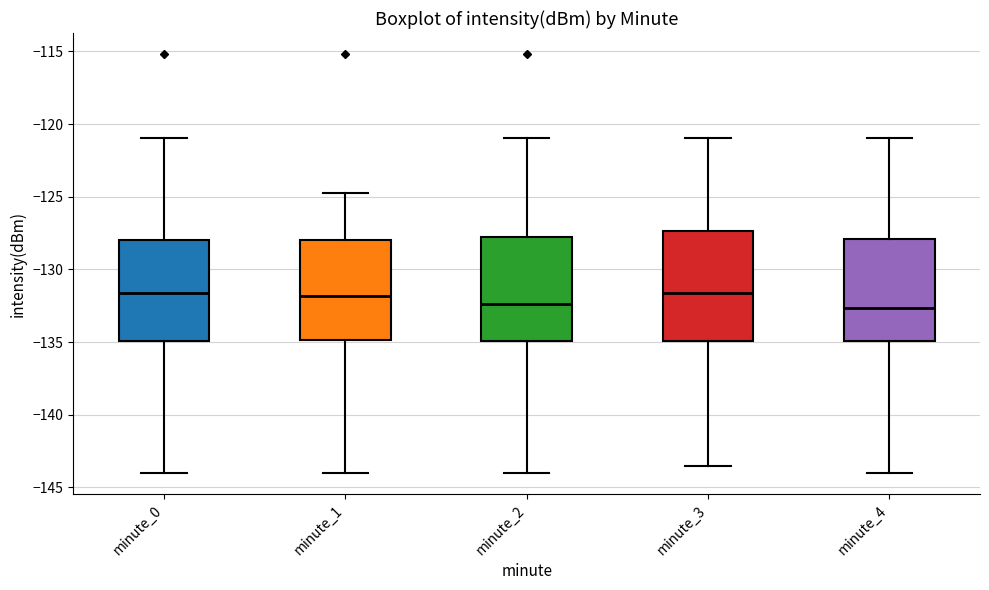

Reading left to right, read every box against the y-axis: the position of its median line, the range the box covers, and the ends of its whiskers. The values are not printed on the chart, so give them approximately, as read against the axis.

minute_0: median -131.5, box -135.0 to -128.0, whiskers -144.0 to -121.0
minute_1: median -132.0, box -135.0 to -128.0, whiskers -144.0 to -124.5
minute_2: median -132.5, box -135.0 to -128.0, whiskers -144.0 to -121.0
minute_3: median -131.5, box -135.0 to -127.5, whiskers -143.5 to -121.0
minute_4: median -132.5, box -135.0 to -128.0, whiskers -144.0 to -121.0